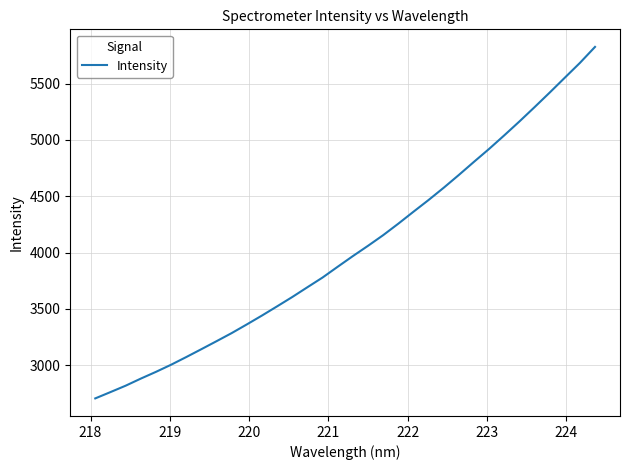

What is the sum of all values?

137336.9